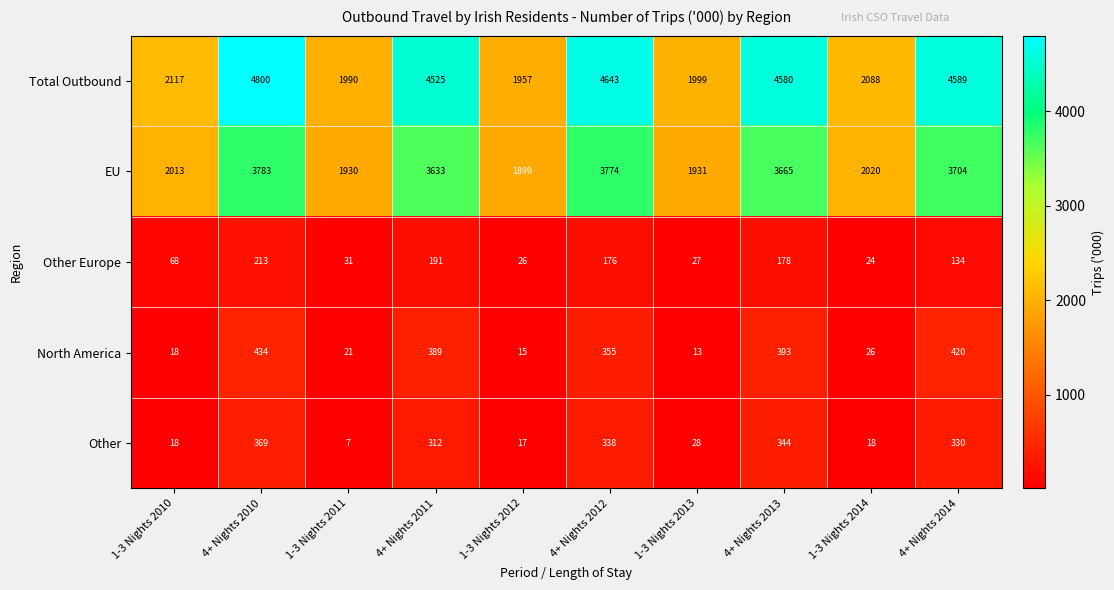

Rank the series by their maximum value, from highest to lowest.

Total Outbound, EU, North America, Other, Other Europe